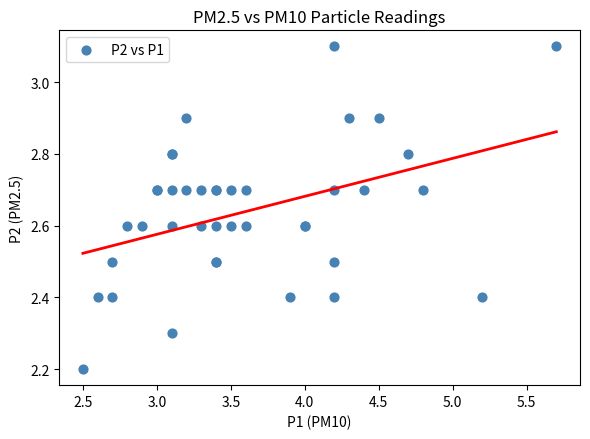

What Y value in the scatter plot is closest to 2?

2.2